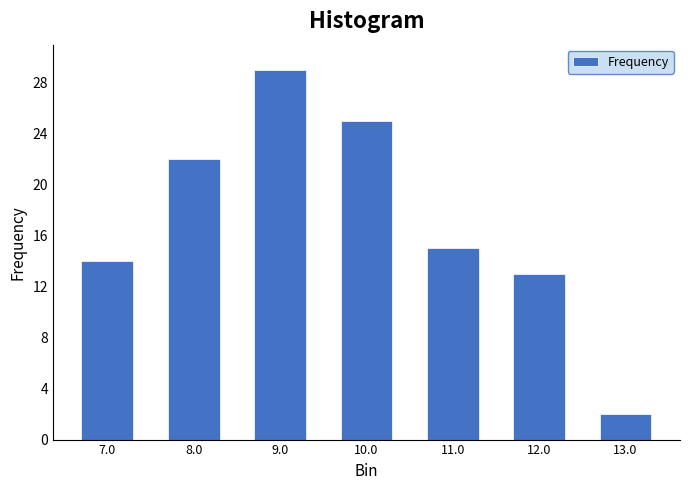

Reading left to right, list all the values displayed in this chart.

7.0=14	8.0=22	9.0=29	10.0=25	11.0=15	12.0=13	13.0=2